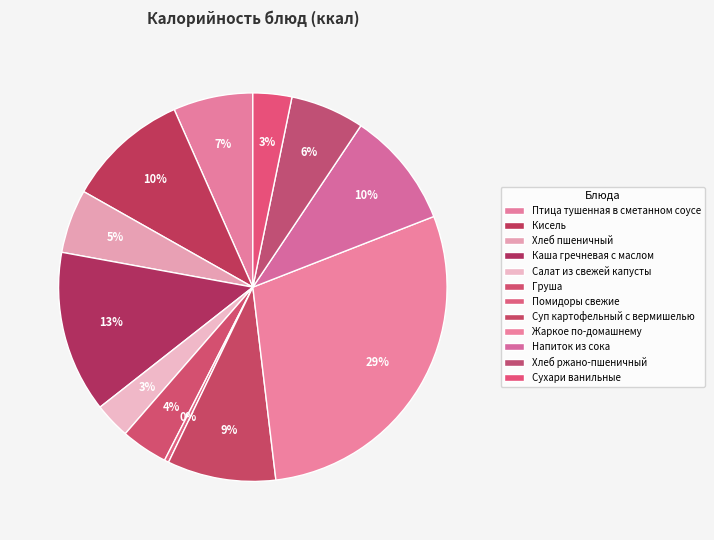

Combined, do Сухари ванильные and Салат из свежей капусты account for over 50%?

No